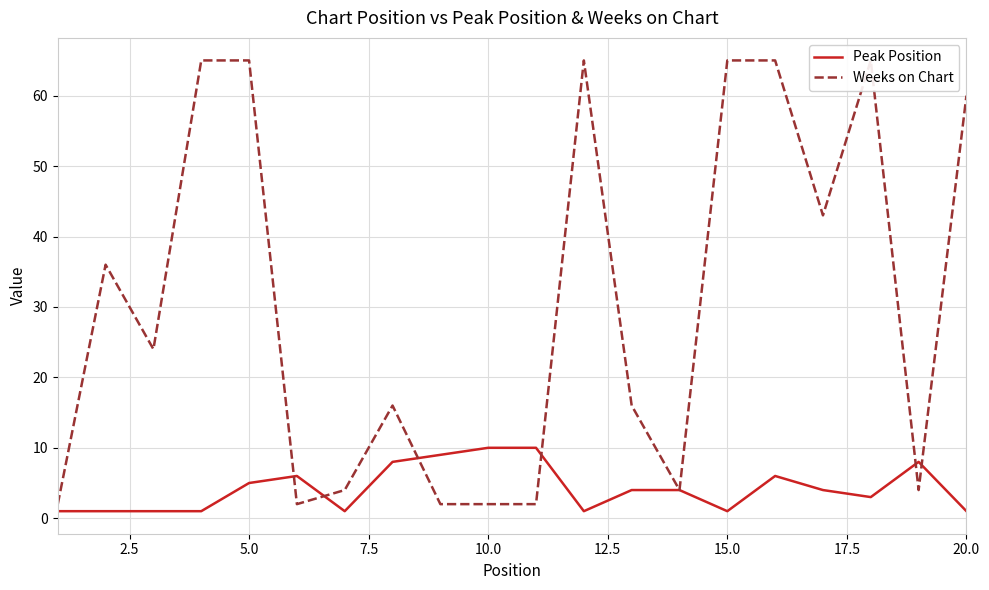

The value of Peak Position at 10.0 is 10. True or false?

True